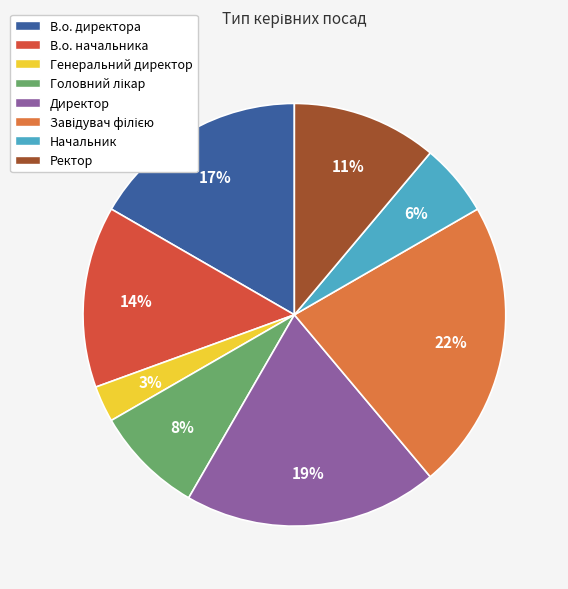

Is it true that Директор is 32% of the pie?

False